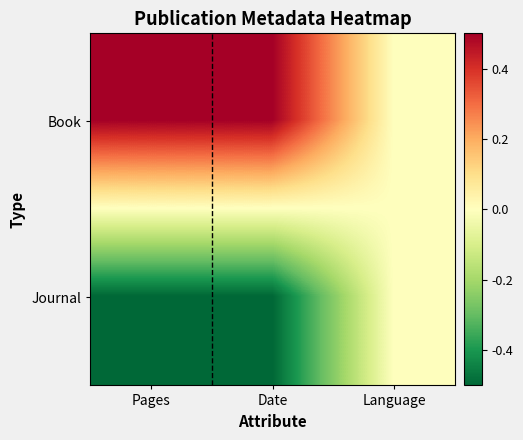

Which series changed the most between Date and Language?

Book